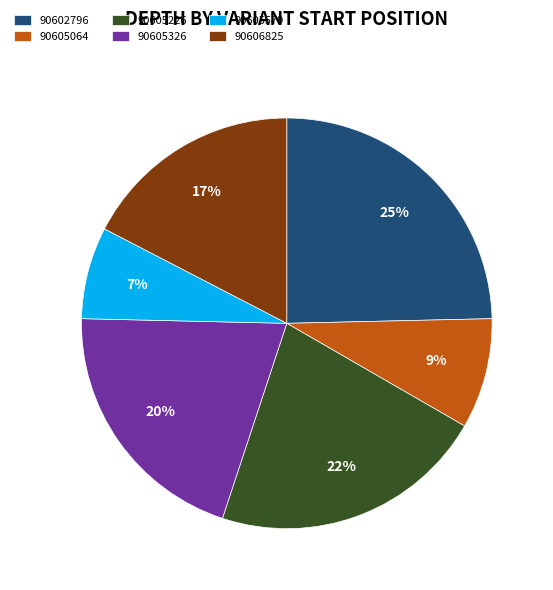

Does 90605579 account for over 50% of the chart?

No